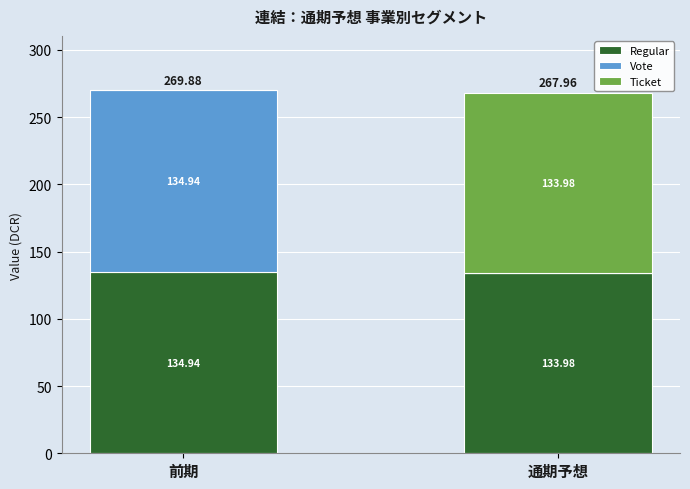

Which category has the highest value in the Regular series?

前期